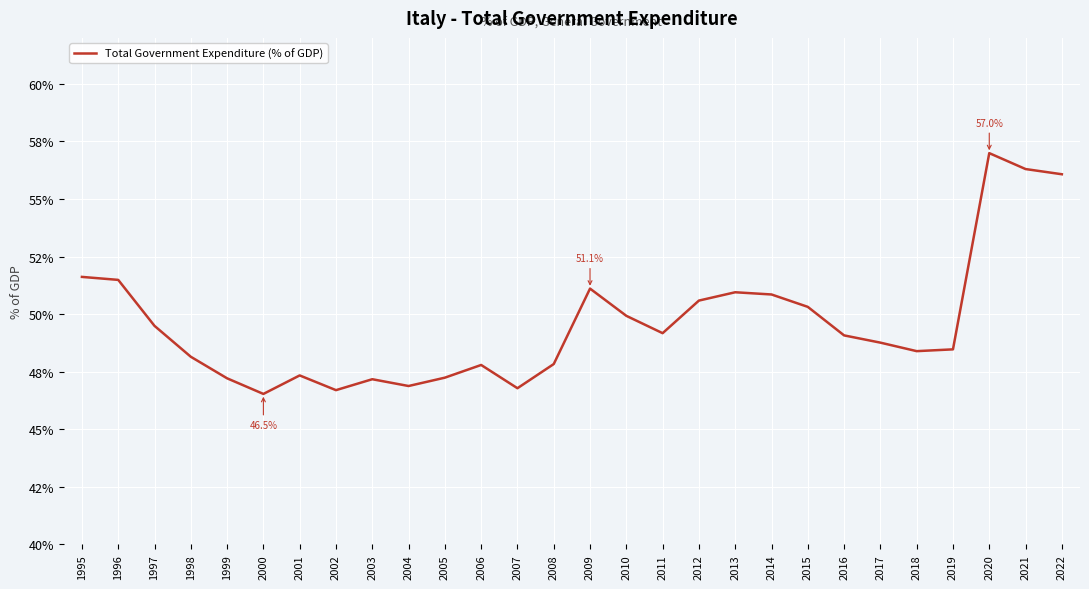

Does the chart have visible grid lines?

Yes